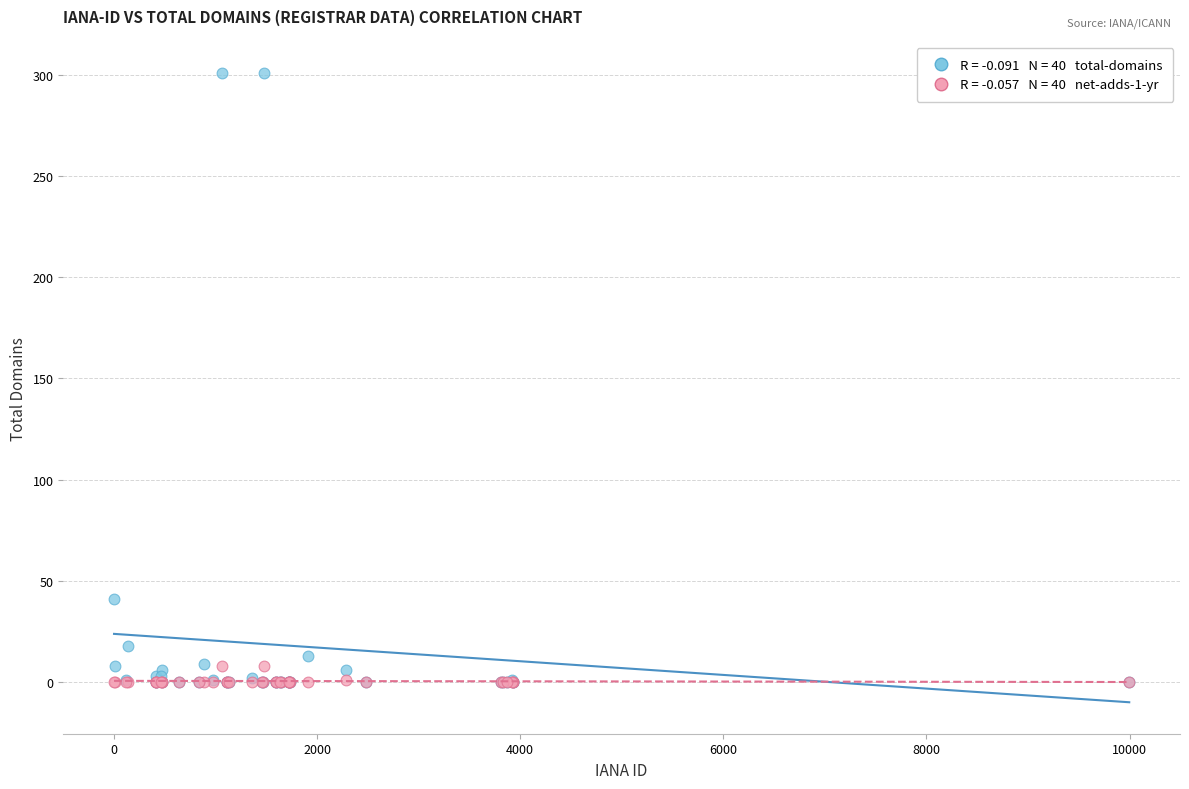

Across all series, what Y value is closest to 150?

41